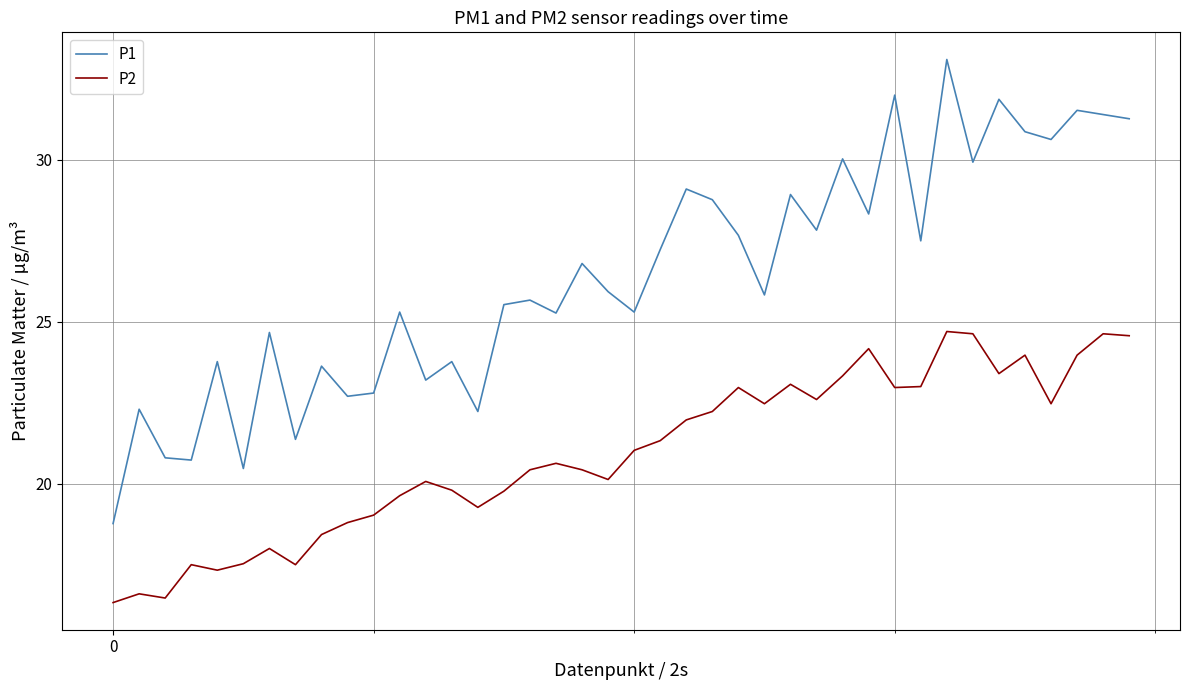

Which series has the widest spread of values?

P1